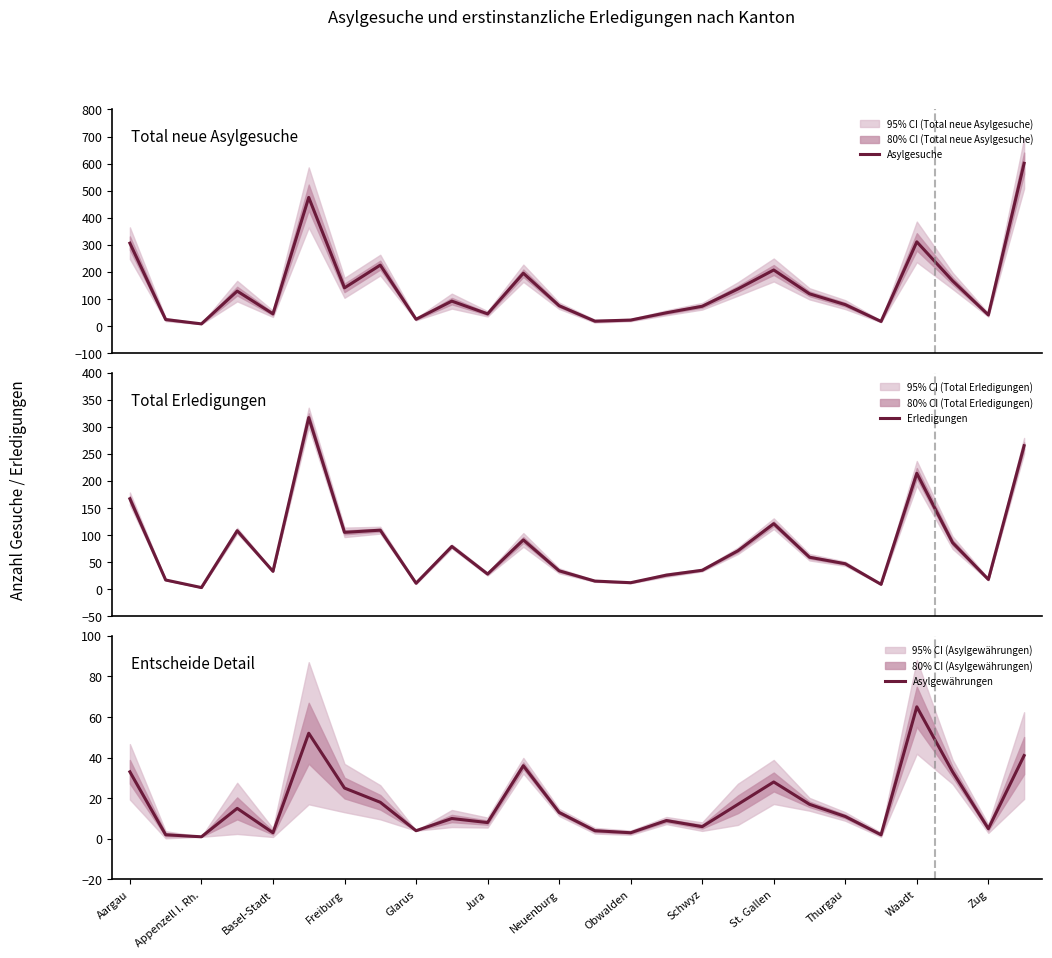

What is the value of the Erledigungen point at the 3rd from the left?

3